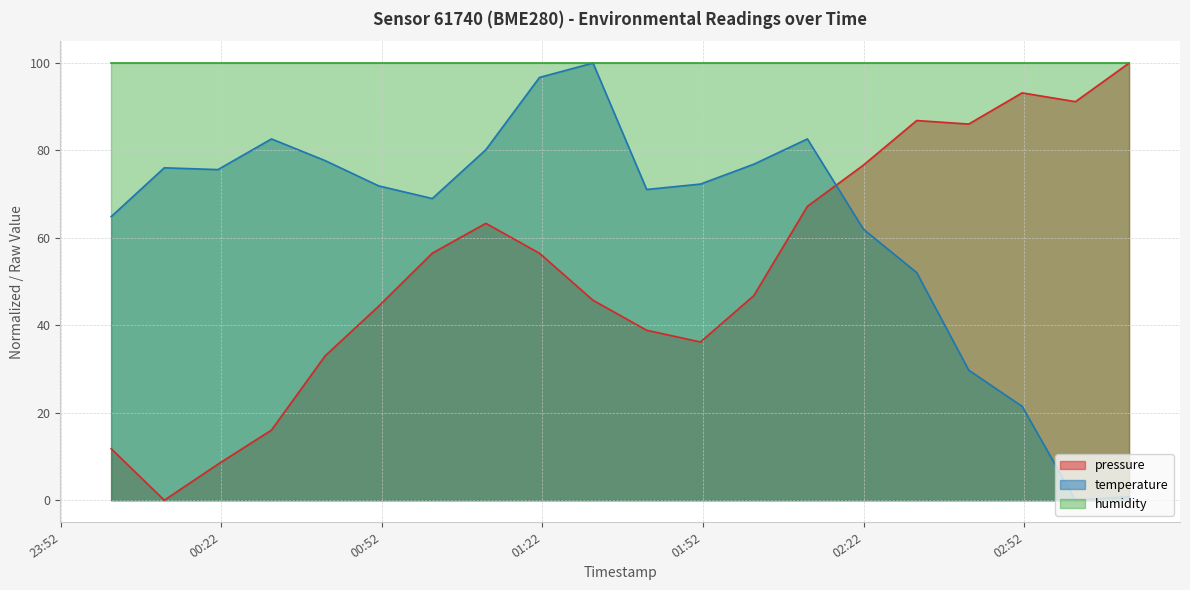

Which label corresponds to the largest value in the chart?

2023-02-20T03:11:33